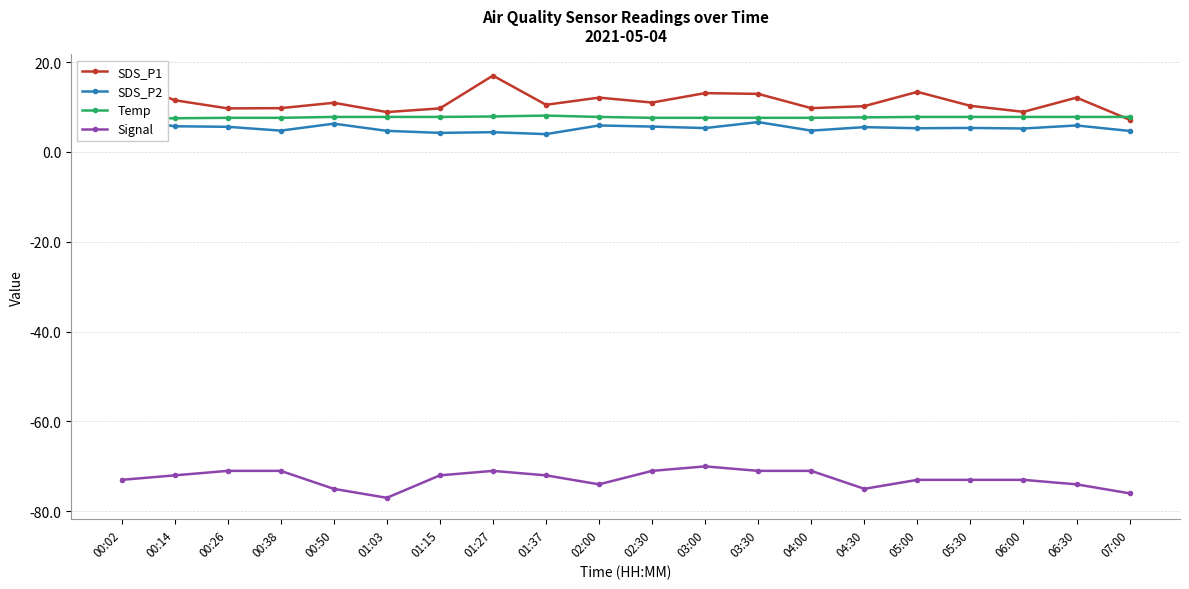

Does the chart display data point markers on the line(s)?

Yes